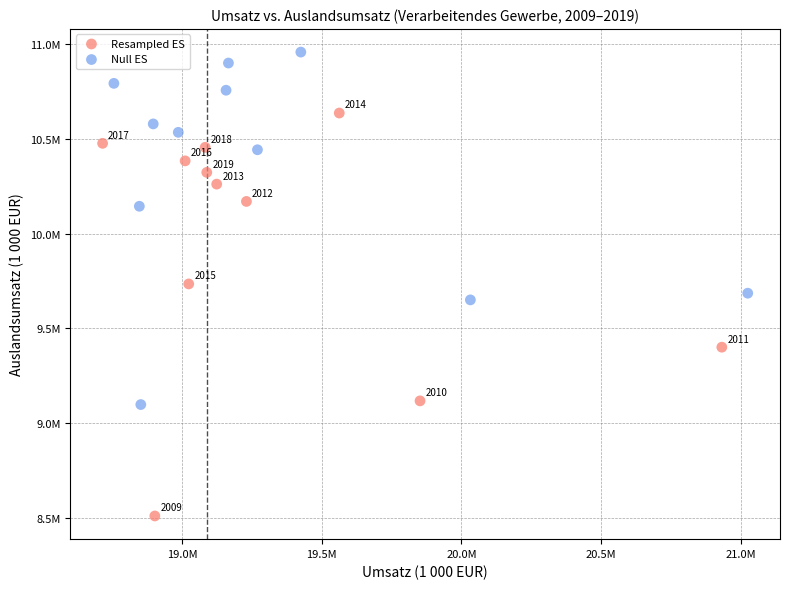

What are all the series names shown in the legend?

Resampled ES, Null ES